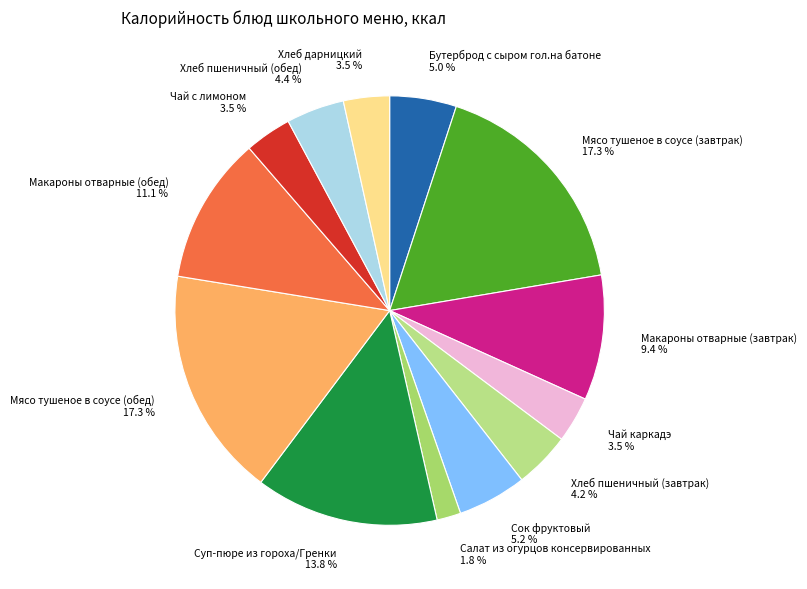

Which has a higher value, Салат из огурцов консервированных 1.8 % or Макароны отварные (обед) 11.1 %?

Макароны отварные (обед) 11.1 %